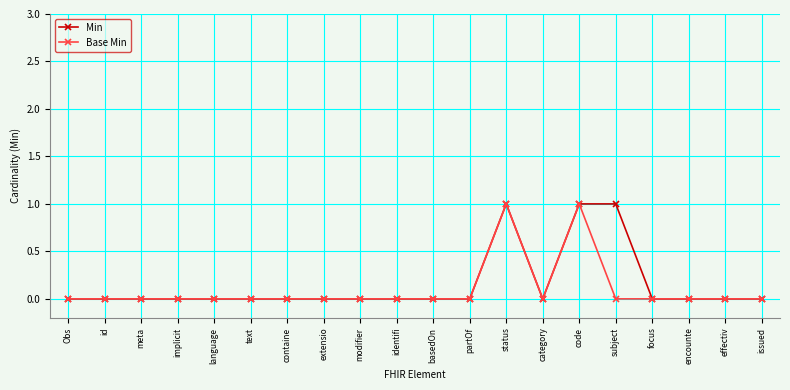

True or false: Base Min has more than 1 points higher than both neighbors.

True